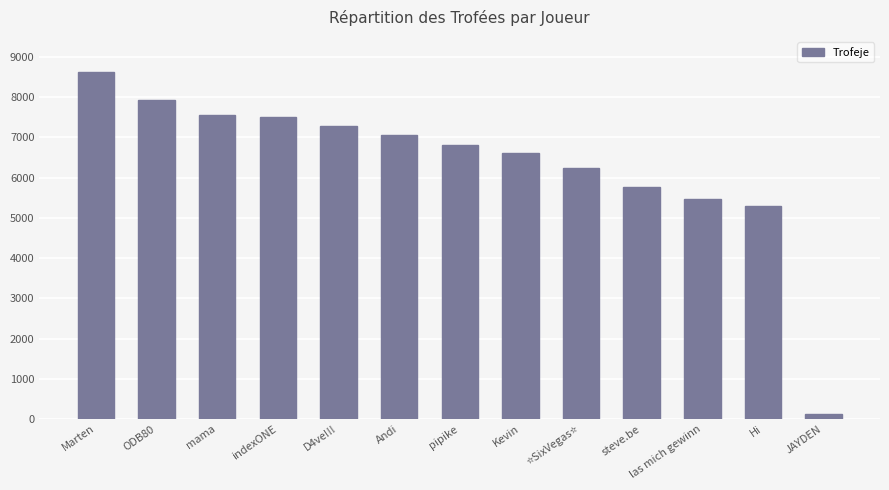

Is it true that the value at Andi is 7060?

True